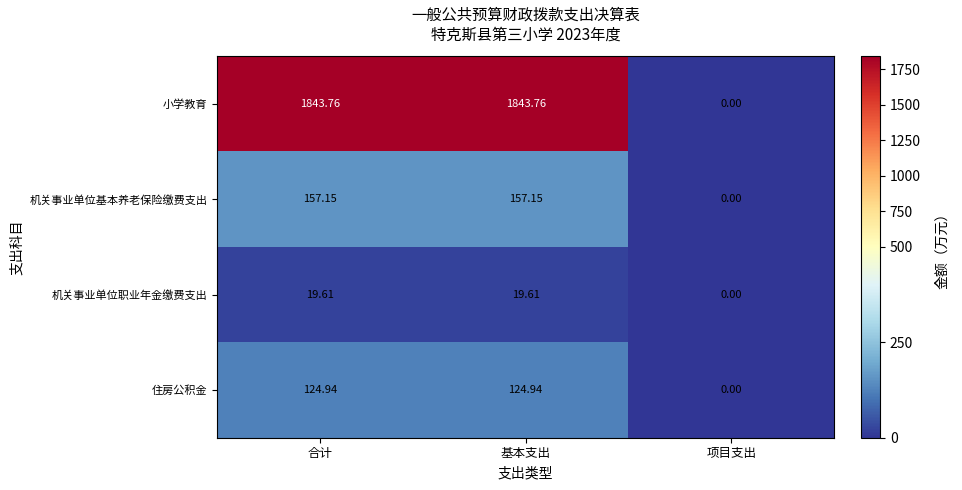

At which label is 机关事业单位基本养老保险缴费支出 closest to 78?

项目支出